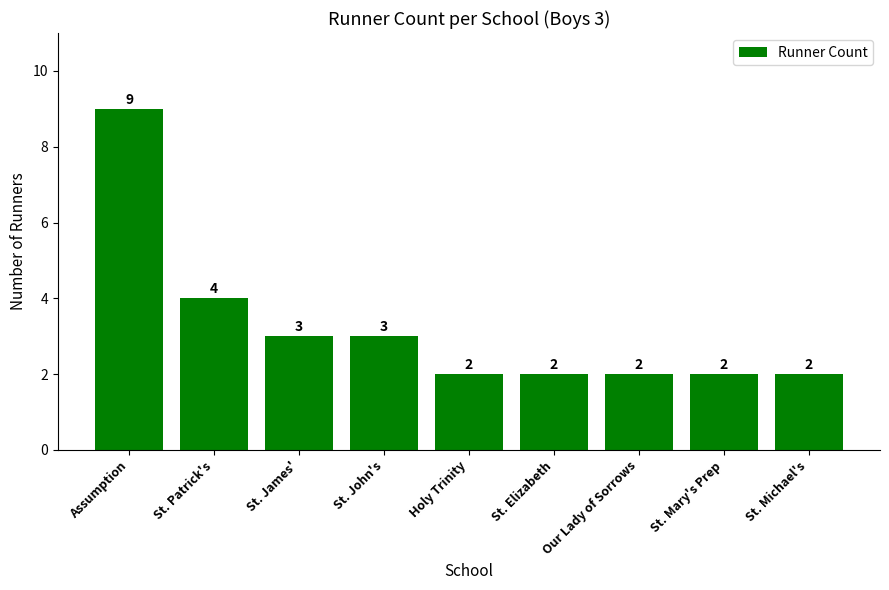

What is the smallest value displayed?

2